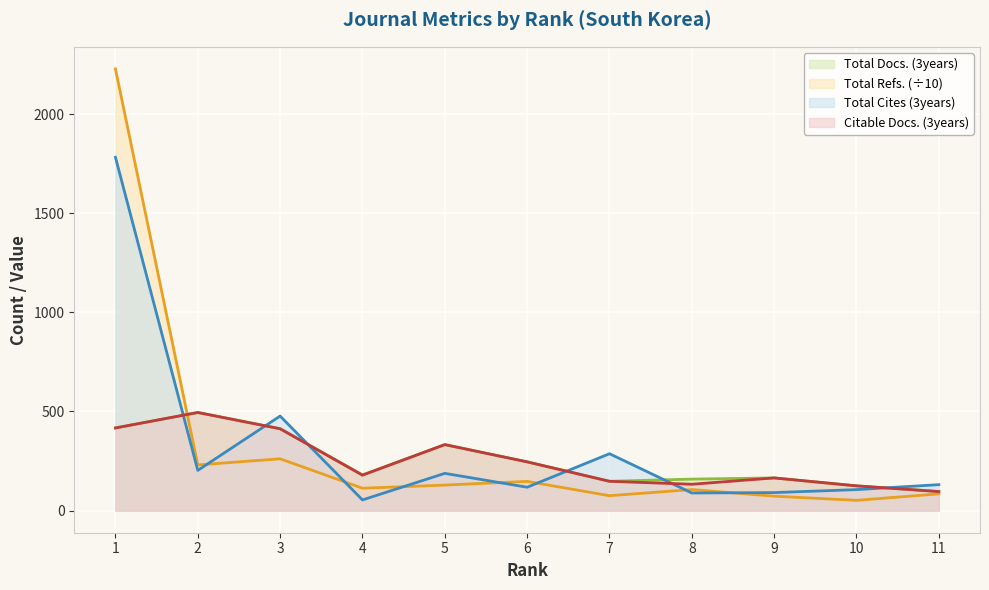

At which category does the chart reach its peak across all series?

1